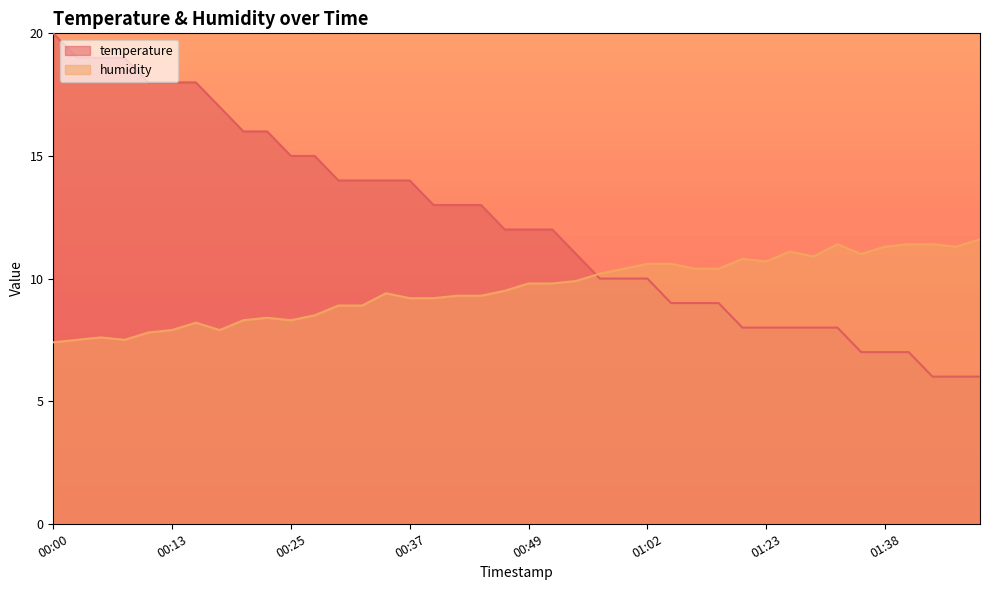

Where is the first local minimum for humidity?

00:08